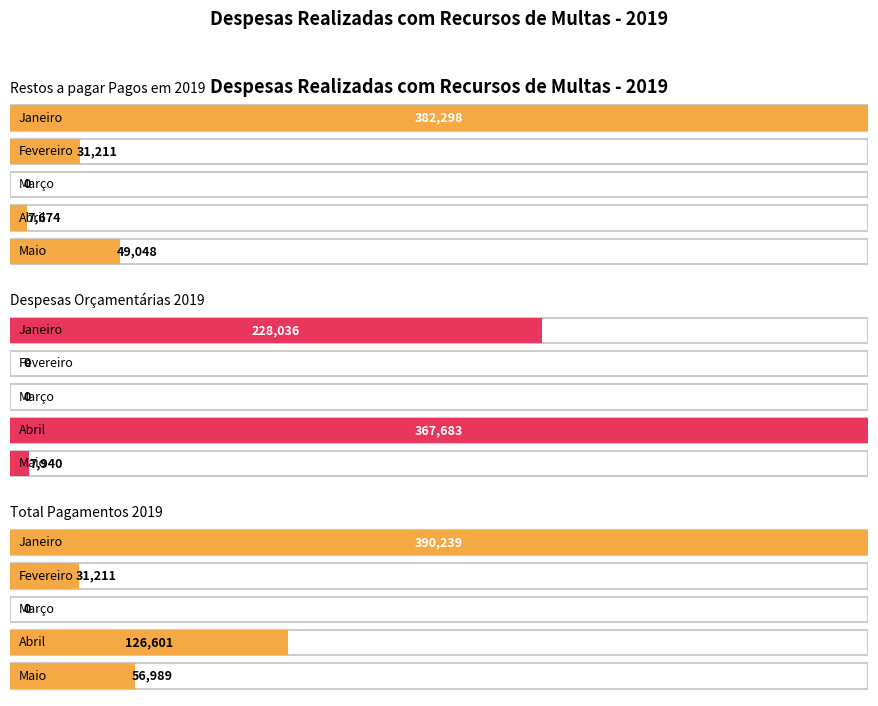

List the labels in order of Total Pagamentos 2019 value, smallest first.

Março, Fevereiro, Maio, Abril, Janeiro